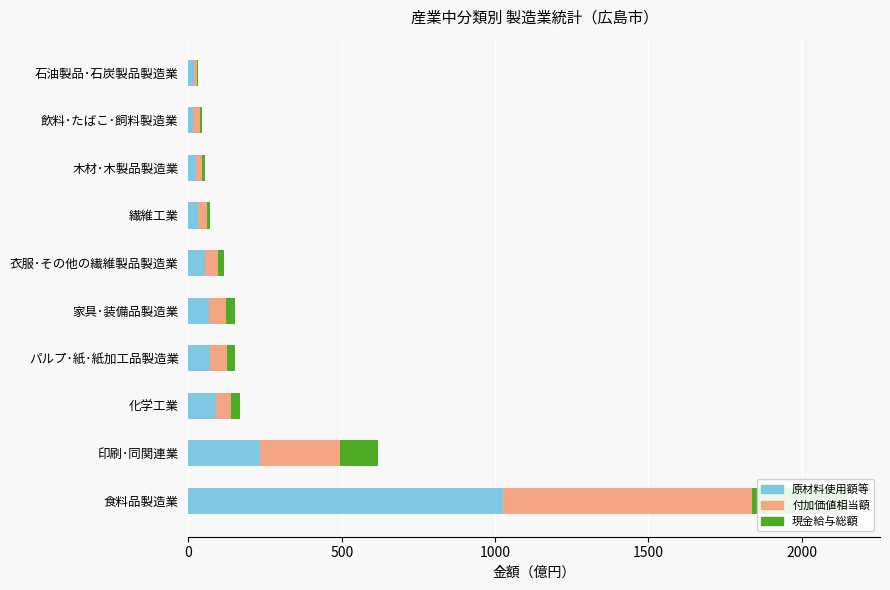

What is the total value across all series at 木材･木製品製造業?

53.1